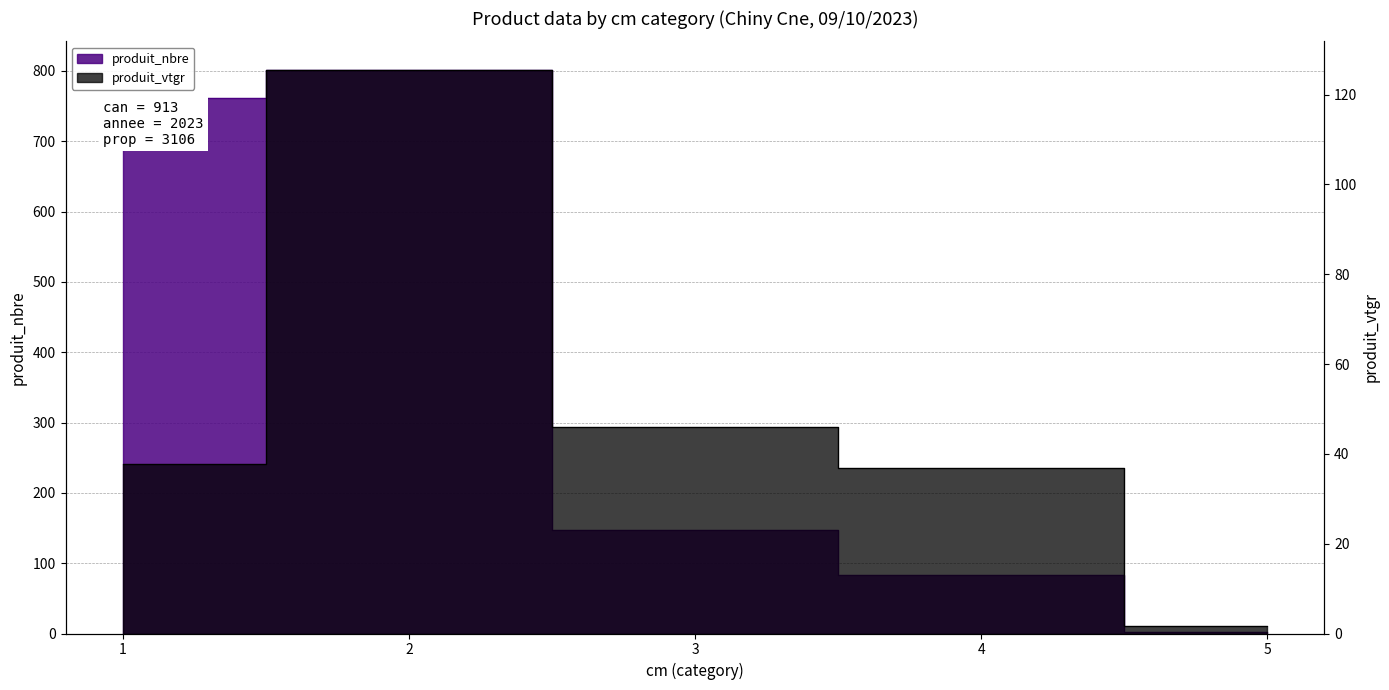

At which label does produit_vtgr first exceed 37?

1